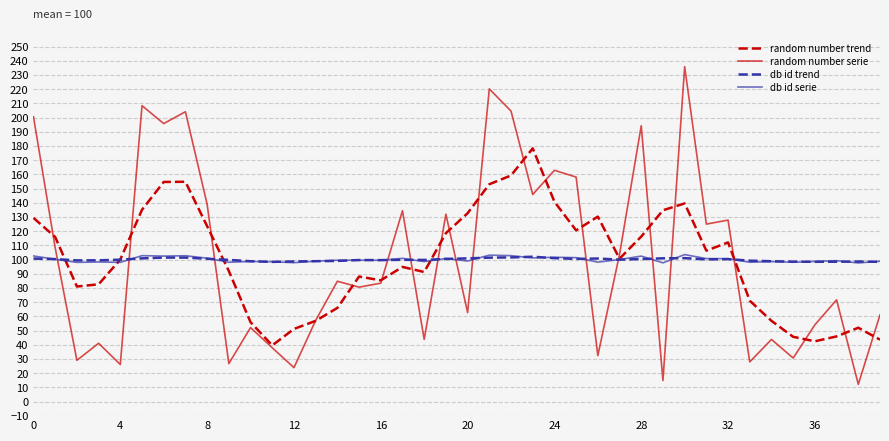

True or false: random number serie has more than 0 interior local peaks.

True